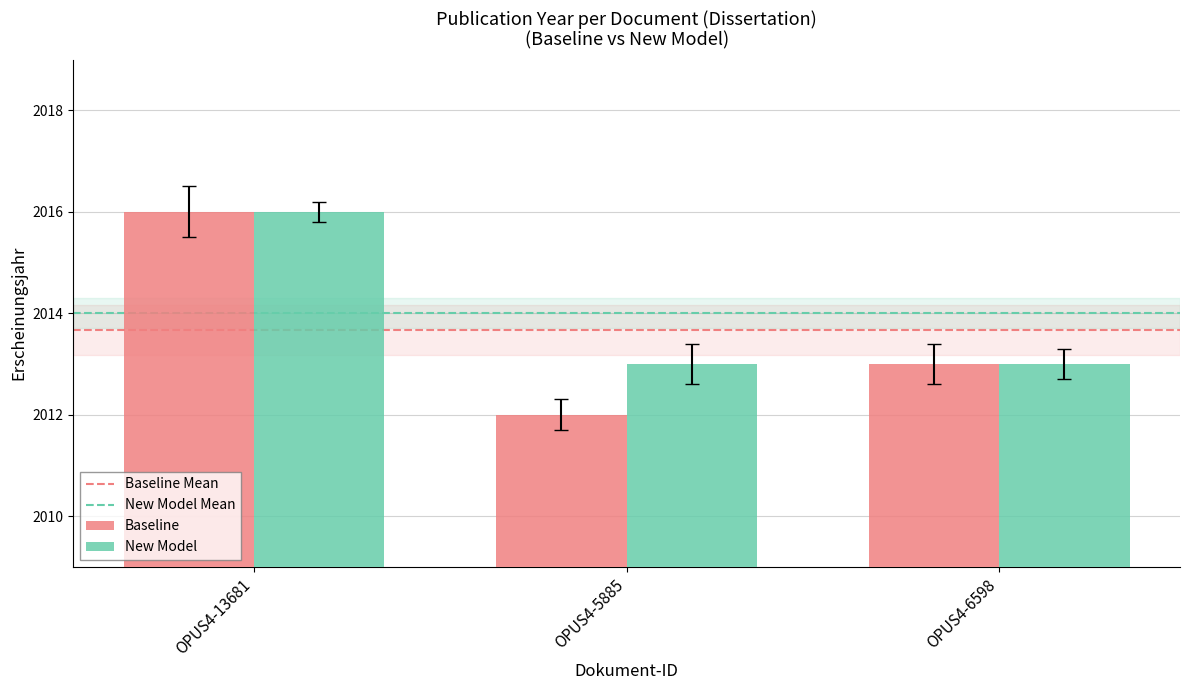

Reading right to left, list all the values displayed in this chart.

Baseline: OPUS4-6598=2013	OPUS4-5885=2012	OPUS4-13681=2016
New Model: OPUS4-6598=2013	OPUS4-5885=2013	OPUS4-13681=2016